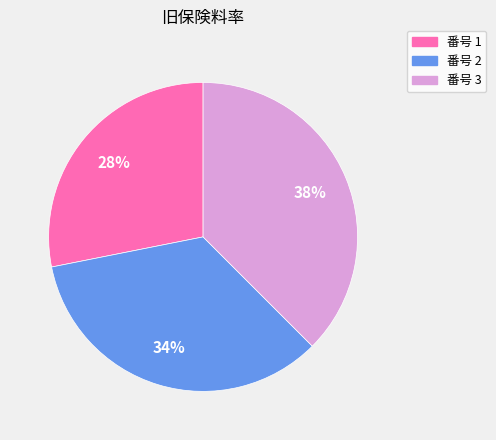

The 番号 3 slice represents 38% of the pie. True or false?

True